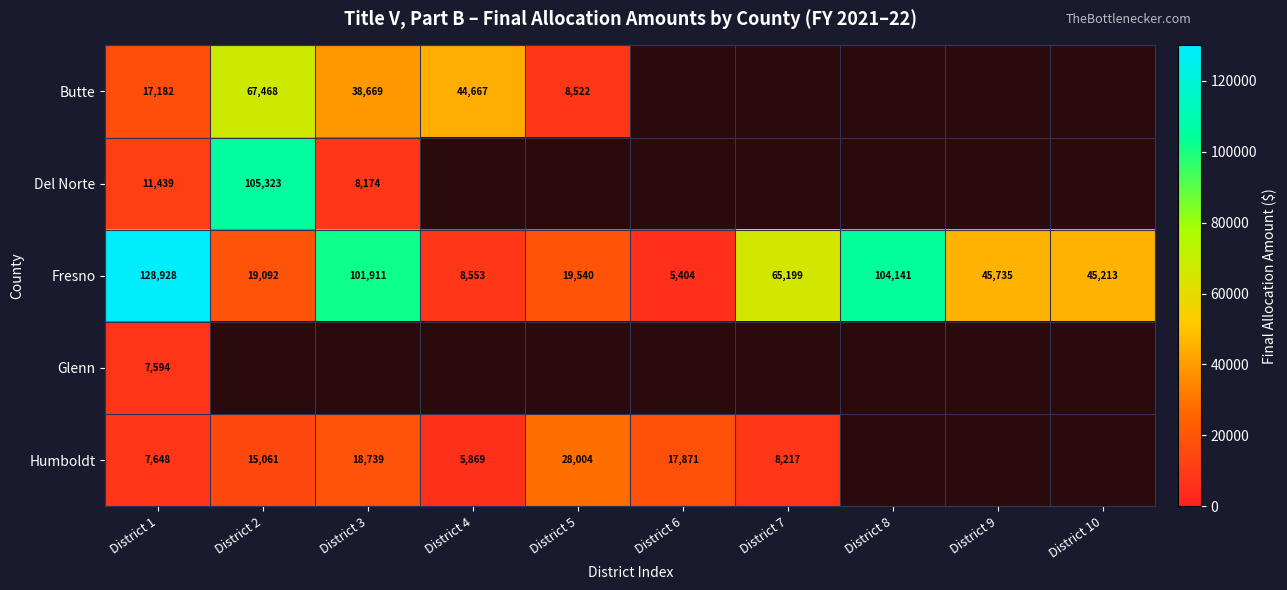

At which label does Fresno reach its peak?

District 1